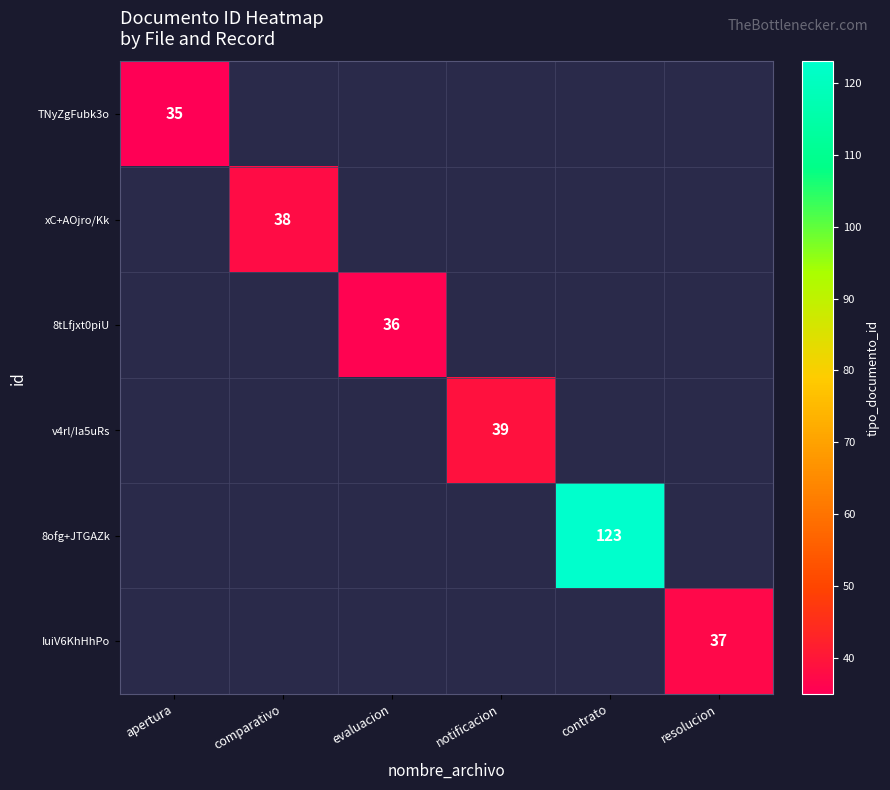

The IuiV6KhHhPo series shows 37 at resolucion. True or false?

True